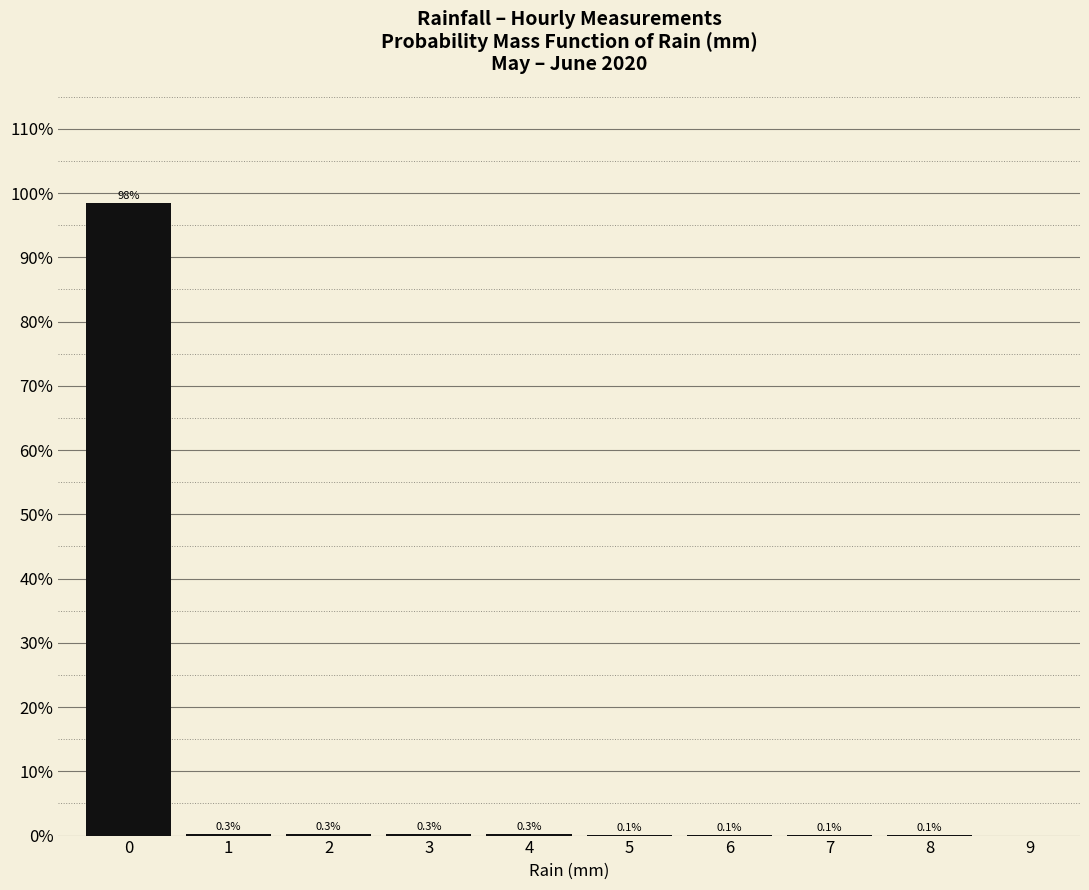

Reading left to right, extract all data points from this chart.

0=98.4	1=0.3	2=0.3	3=0.3	4=0.3	5=0.1	6=0.1	7=0.1	8=0.1